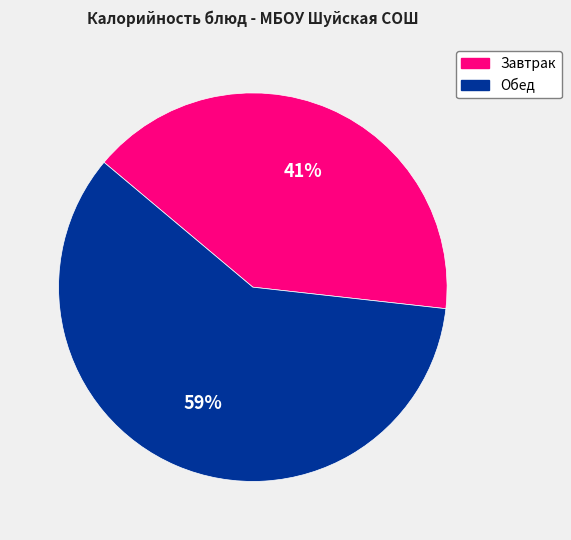

Which has a higher value, Завтрак or Обед?

Обед